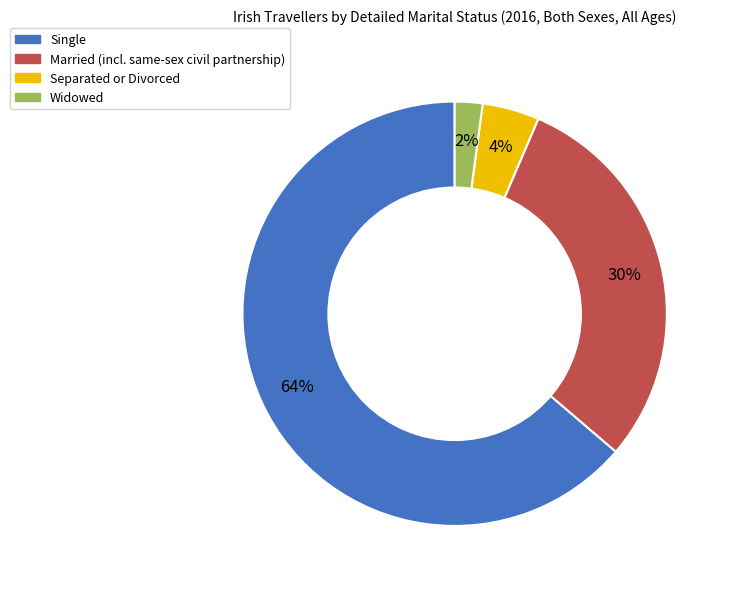

Does Single account for over 50% of the chart?

Yes